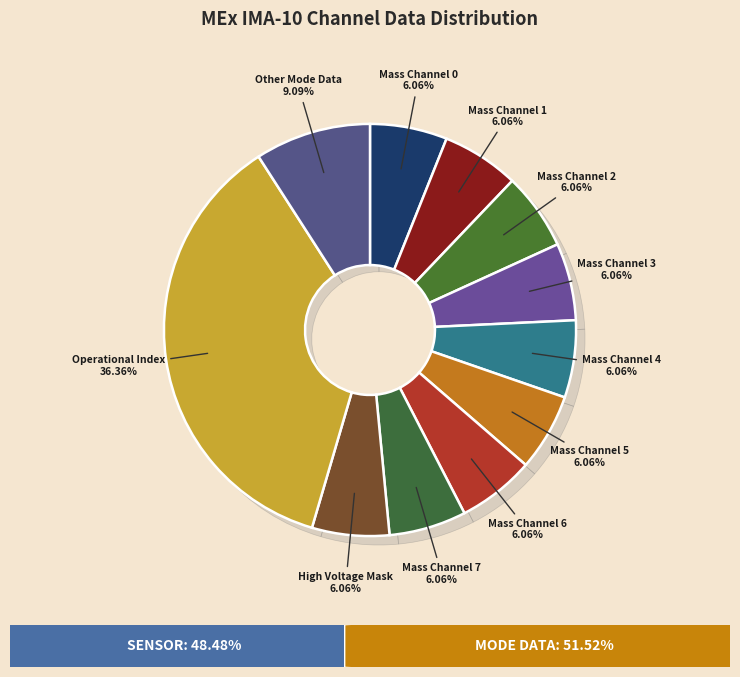

Which slice is the smallest?

Solar Wind Start Index